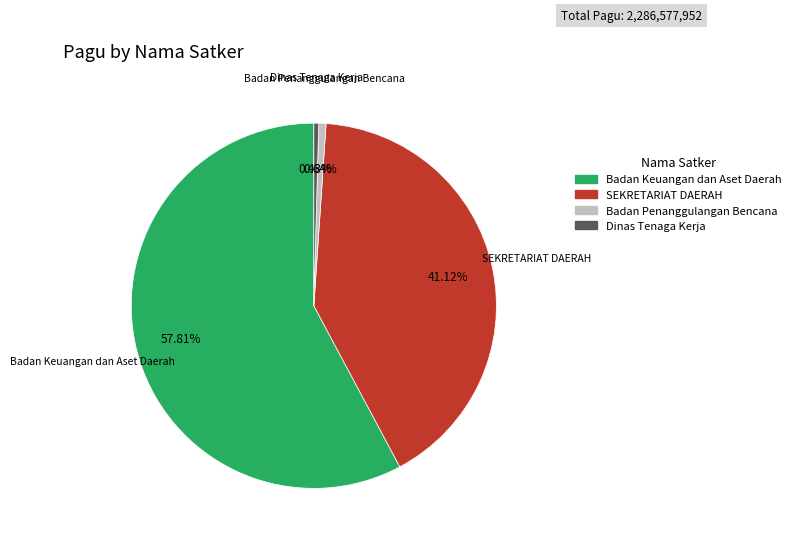

Is there any slice that represents more than half of the pie?

Yes